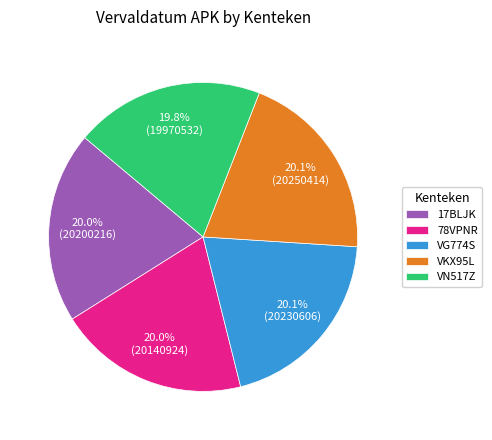

True or false: 78VPNR accounts for 28% of the total.

False